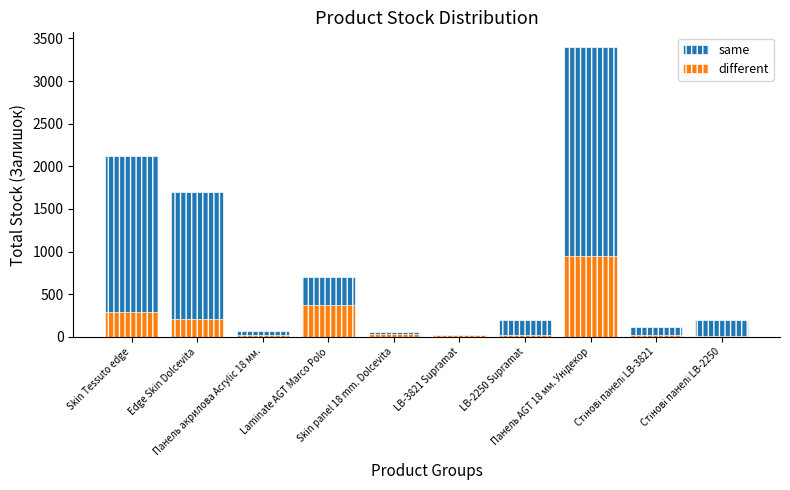

Is the value of same at Панель AGT 18 мм. Унідекор greater than the value of different at LB-2250 Supramat?

Yes